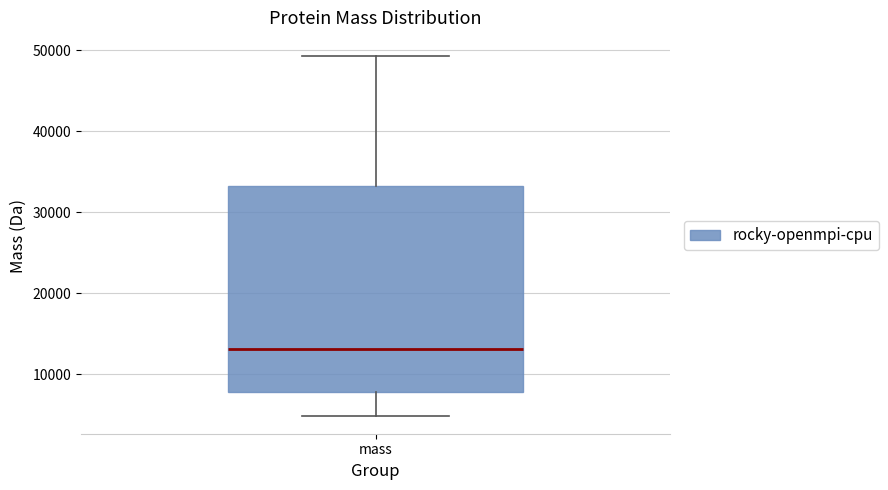

Read this box plot against the y-axis: the position of the median line, the range covered by the box, and the ends of both whiskers. The values are not printed on the chart, so give them approximately, as read against the axis.

median 13000, box 8000 to 33000, whiskers 5000 to 49000